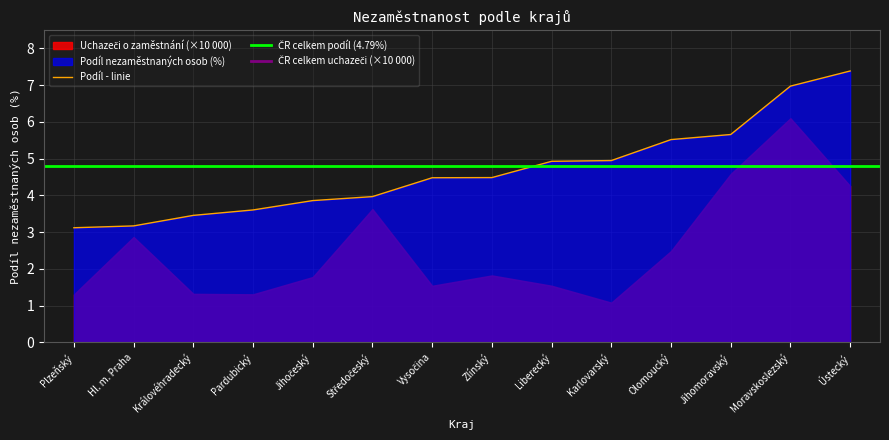

The value at Ústecký is 7.4. True or false?

True